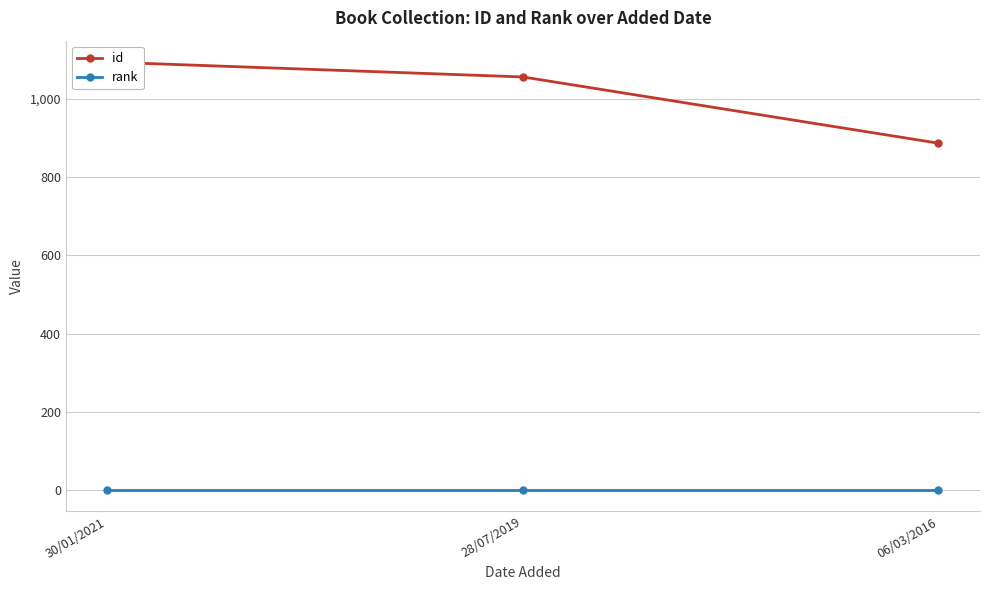

Reading left to right, extract all data points from this chart.

id: 1093	1055	886
rank: 1	1	1